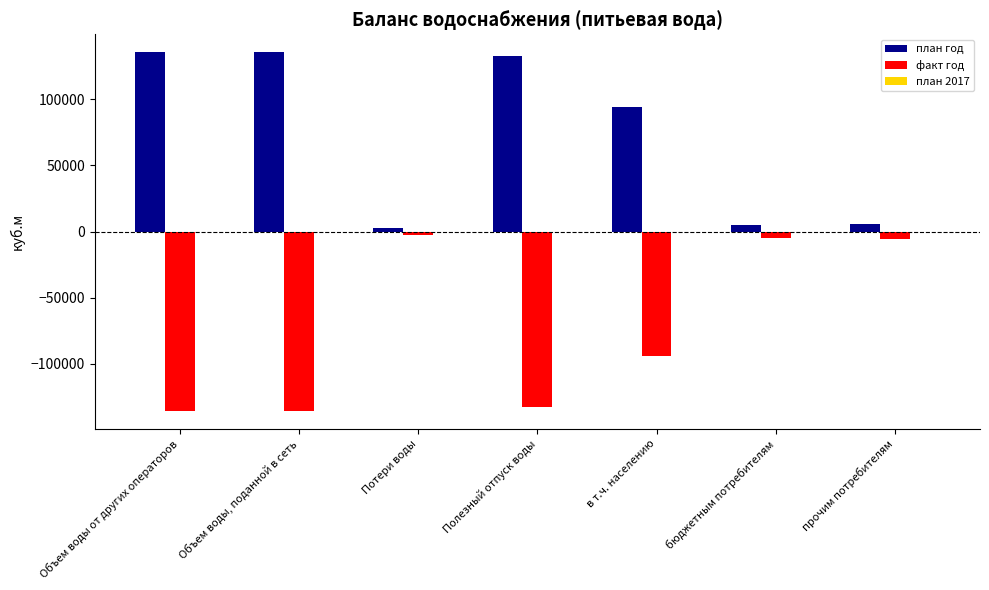

What is the spread (max minus min) of values at в т.ч. населению?

187811.1